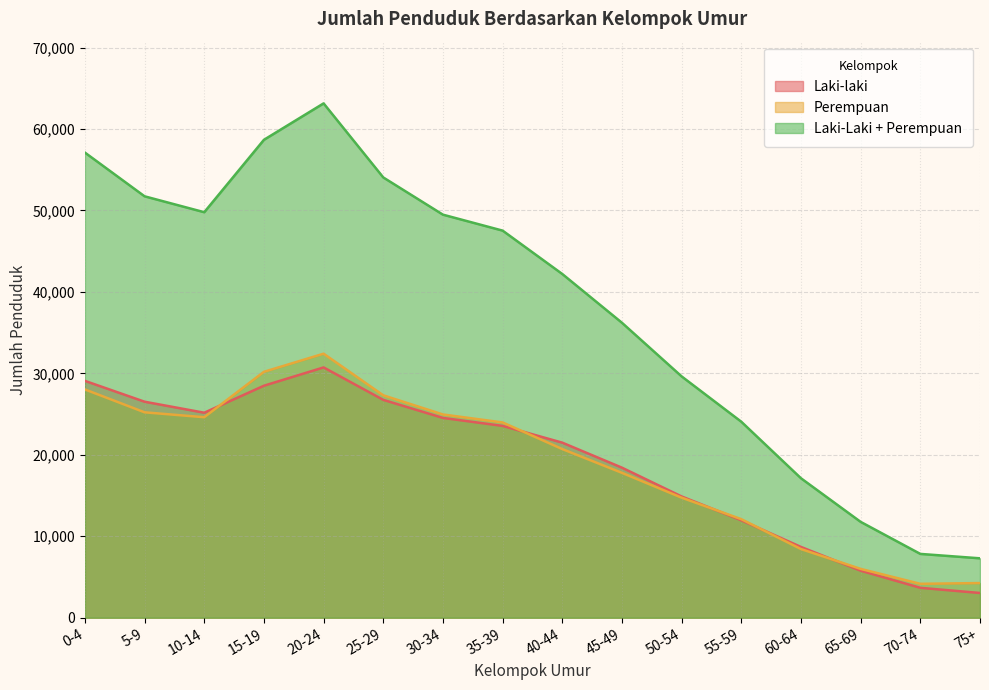

At which label does Perempuan first exceed 23974?

0-4